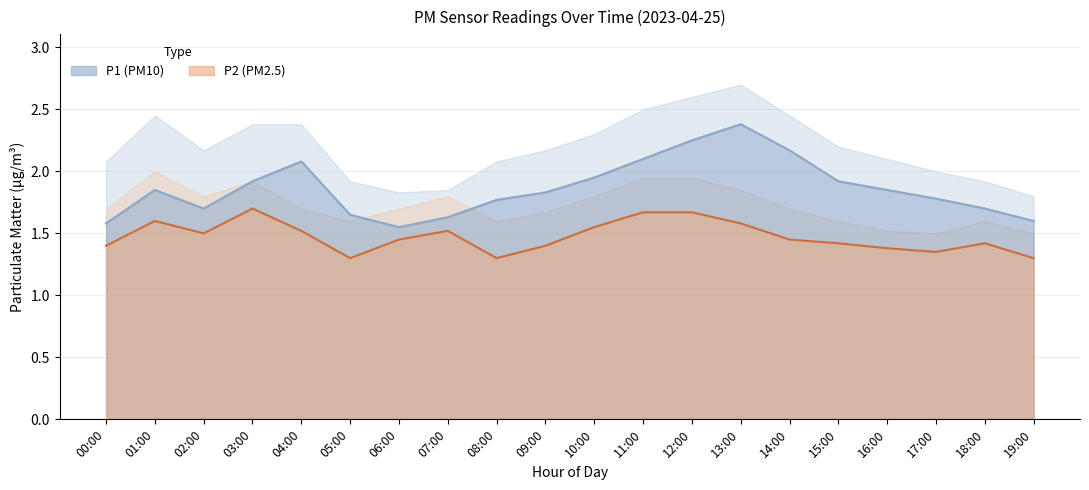

Rank the categories by P1 value from highest to lowest.

13:00, 12:00, 14:00, 11:00, 04:00, 10:00, 03:00, 15:00, 01:00, 16:00, 09:00, 17:00, 08:00, 02:00, 18:00, 05:00, 07:00, 19:00, 00:00, 06:00